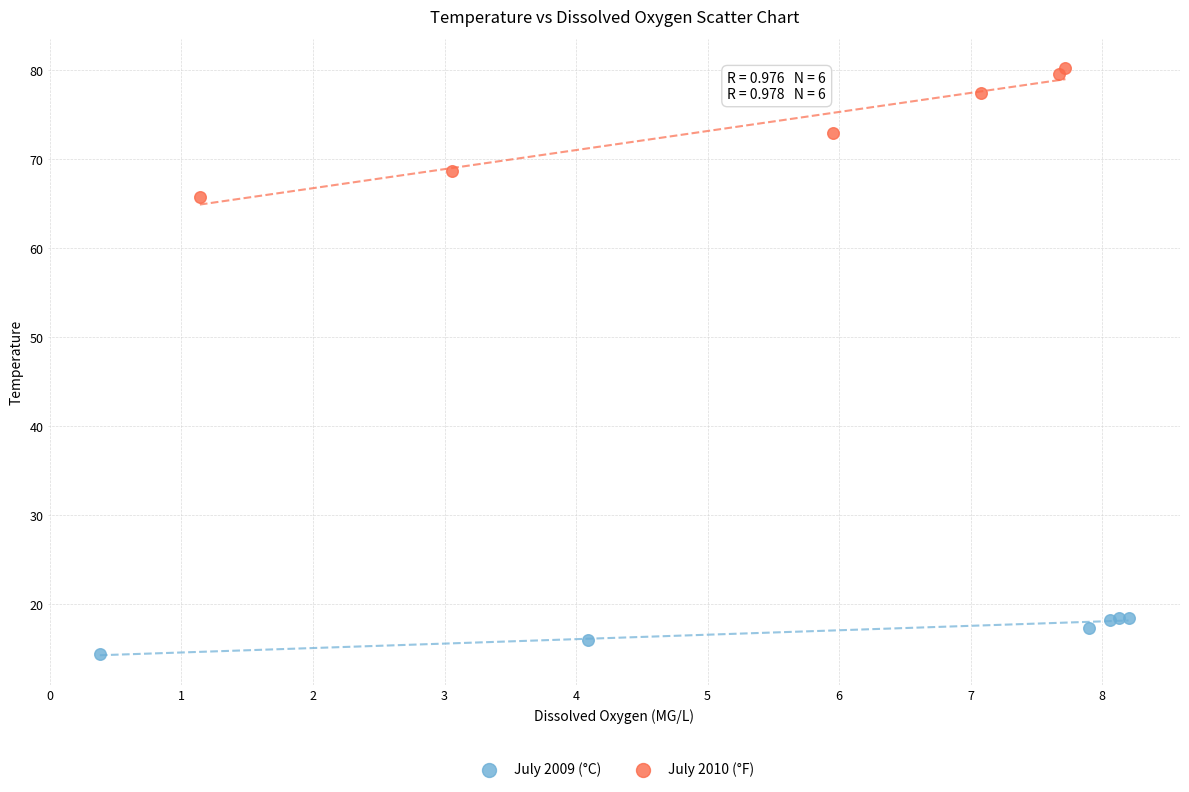

Which series has the widest spread of Y values?

July 2010 (°F)